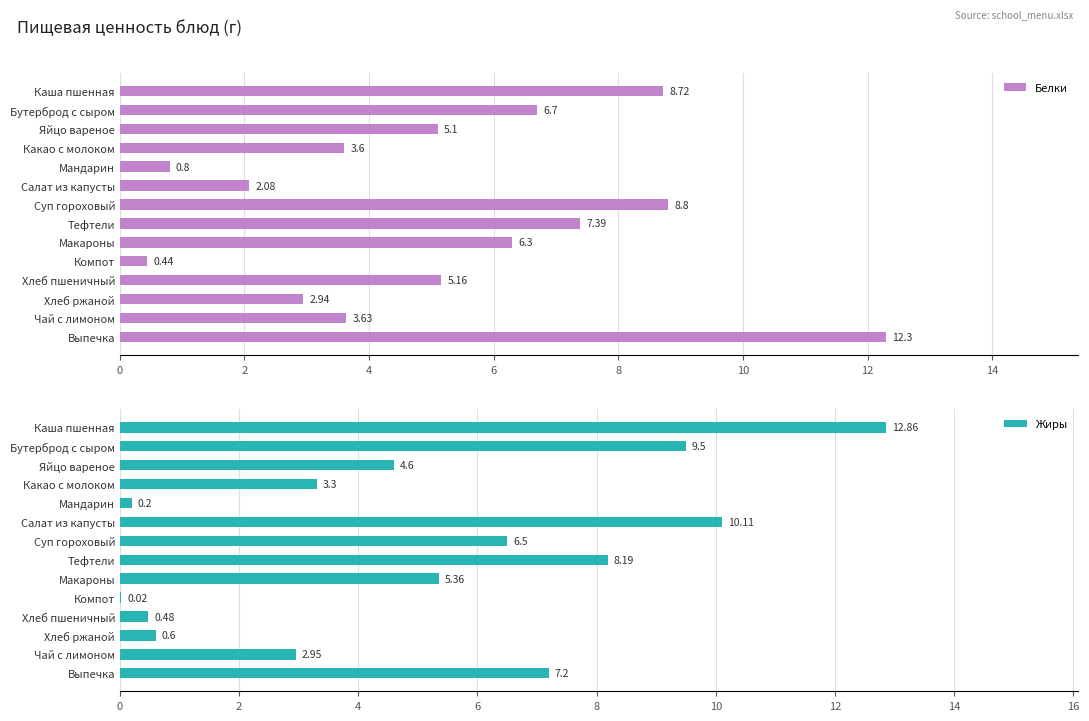

List the series in order of their peak value, highest first.

Жиры, Белки